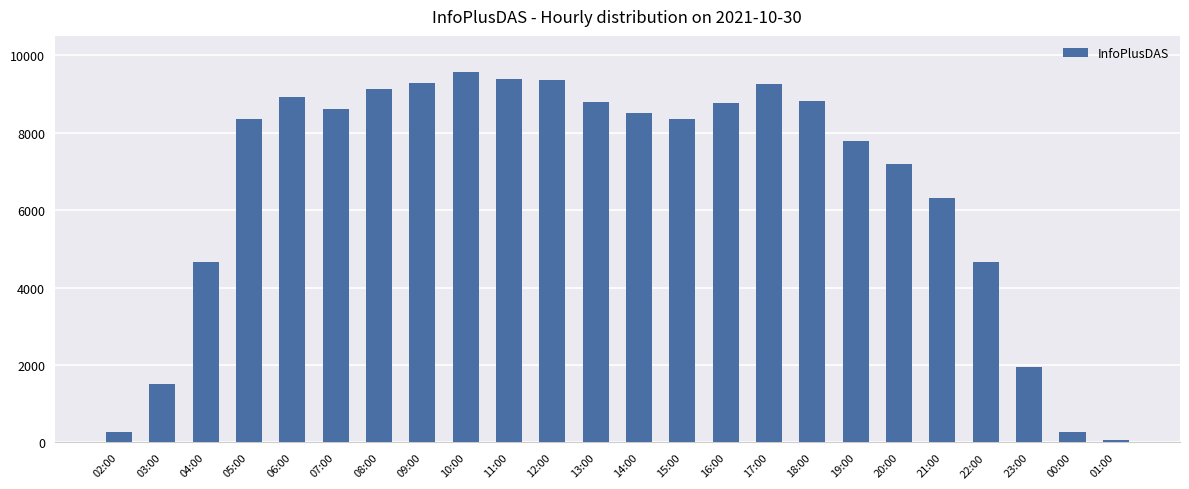

What is the smallest value displayed?

64